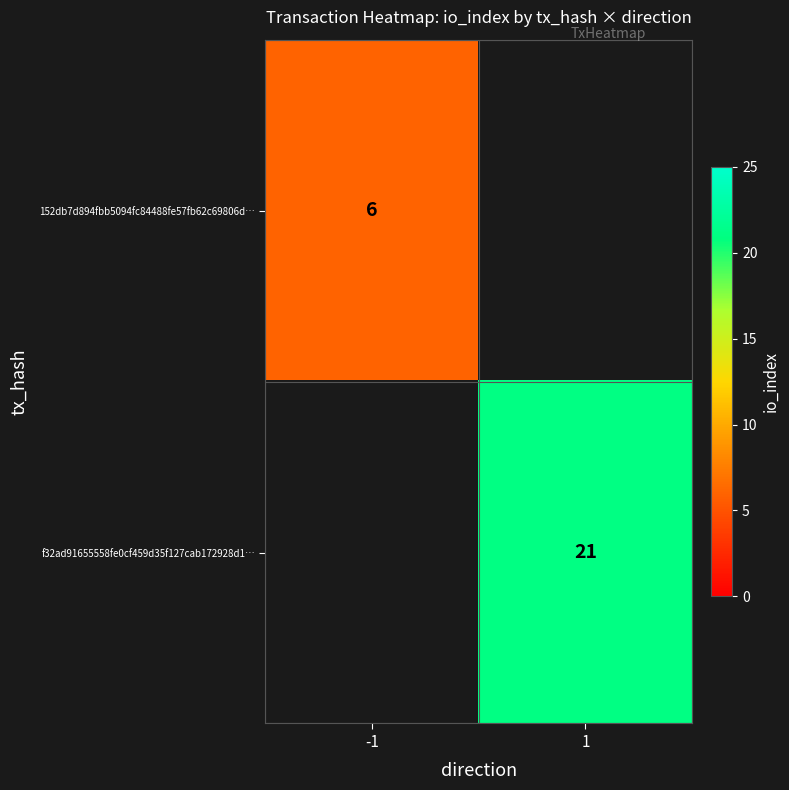

Which label corresponds to the smallest value in the chart?

-1